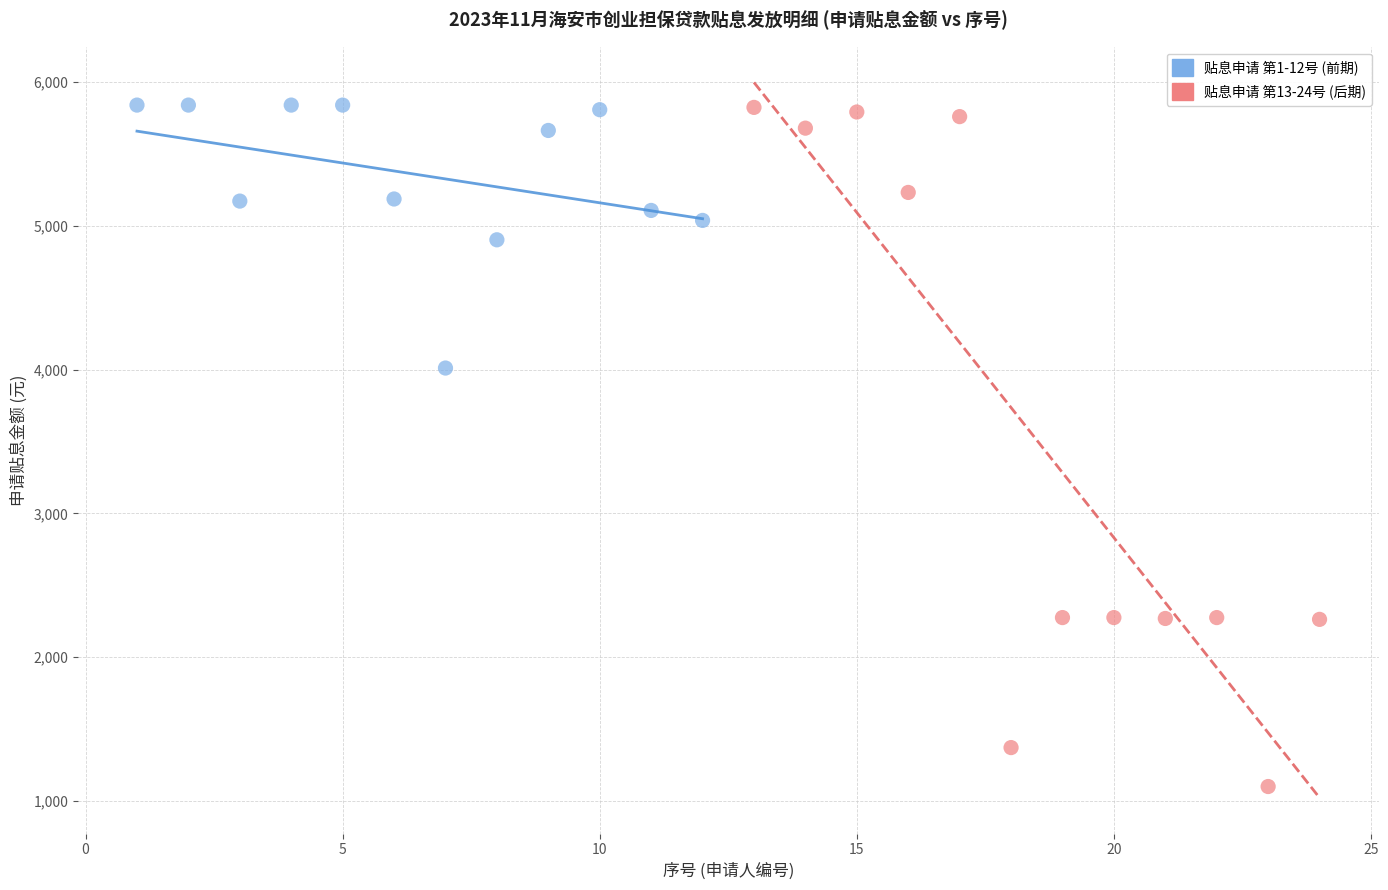

Which series has the largest Y range (max minus min)?

贴息申请 第13-24号 (后期)